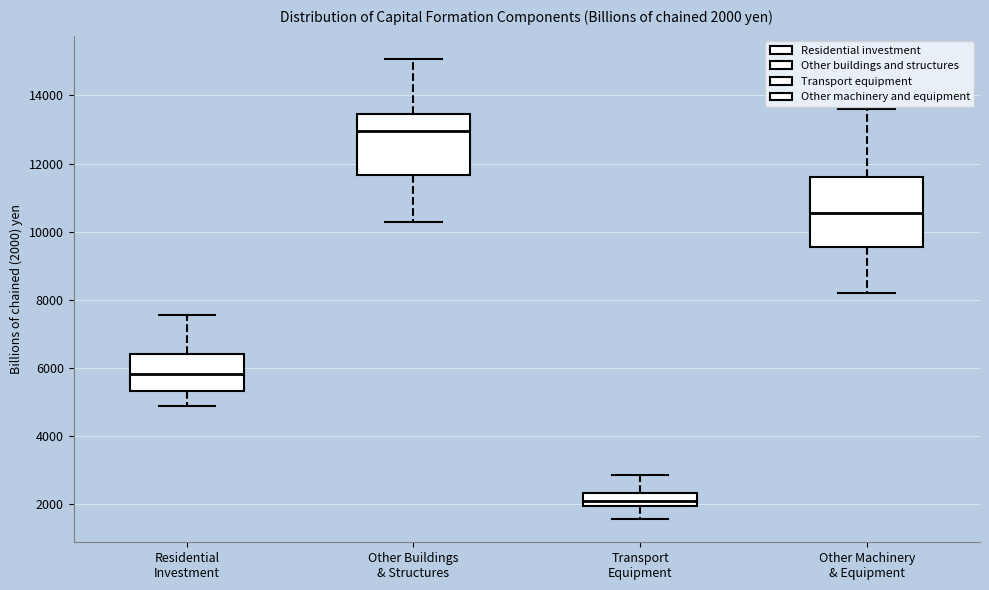

Which box's median line is the lowest?

Transport Equipment